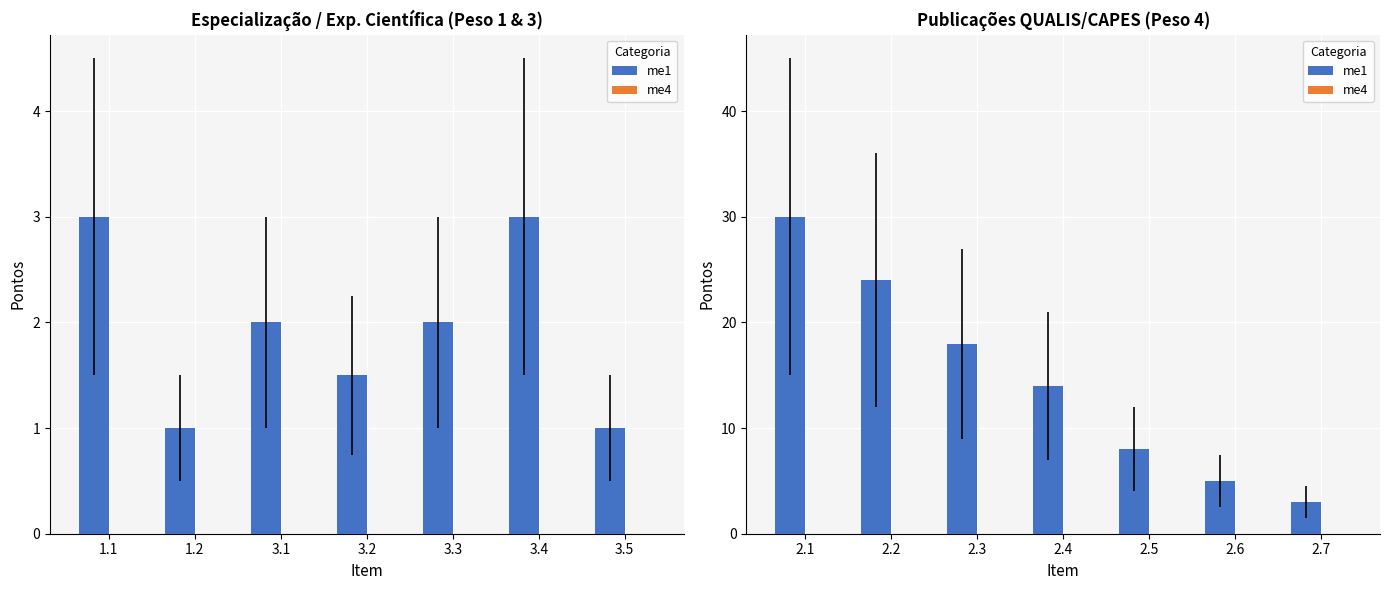

At how many categories does at least one series exceed 8?

4